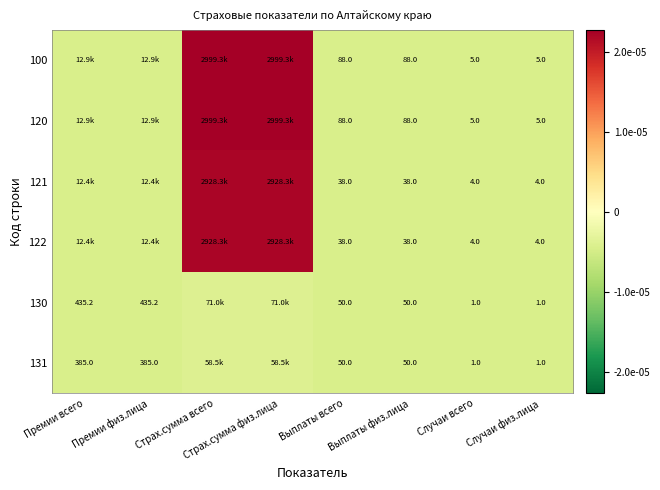

Which series has the largest total across all categories?

100